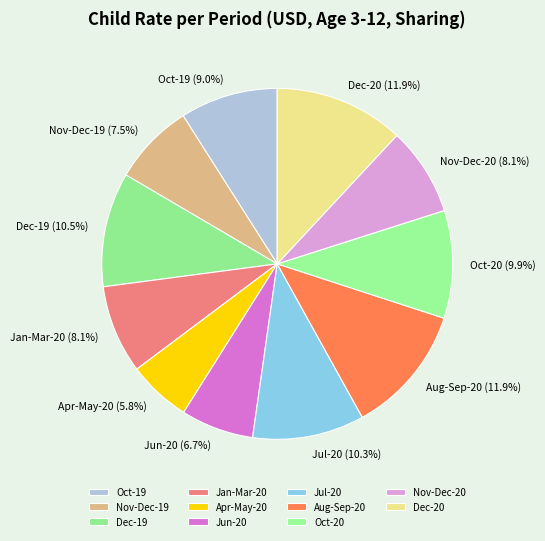

Is Aug-Sep-20 the majority of the pie?

No